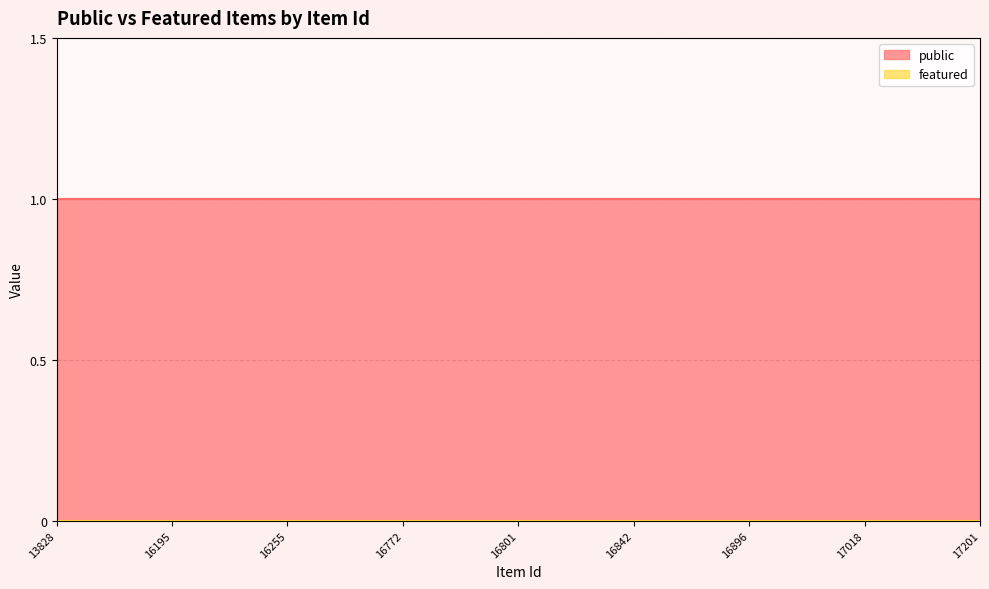

True or false: public and featured intersect in this chart.

False